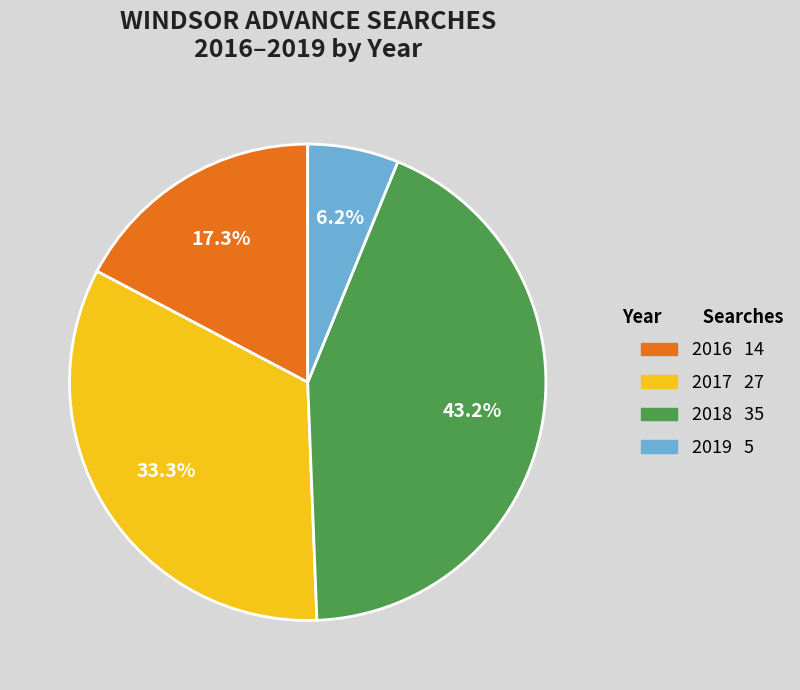

How many slices are in this pie chart?

4